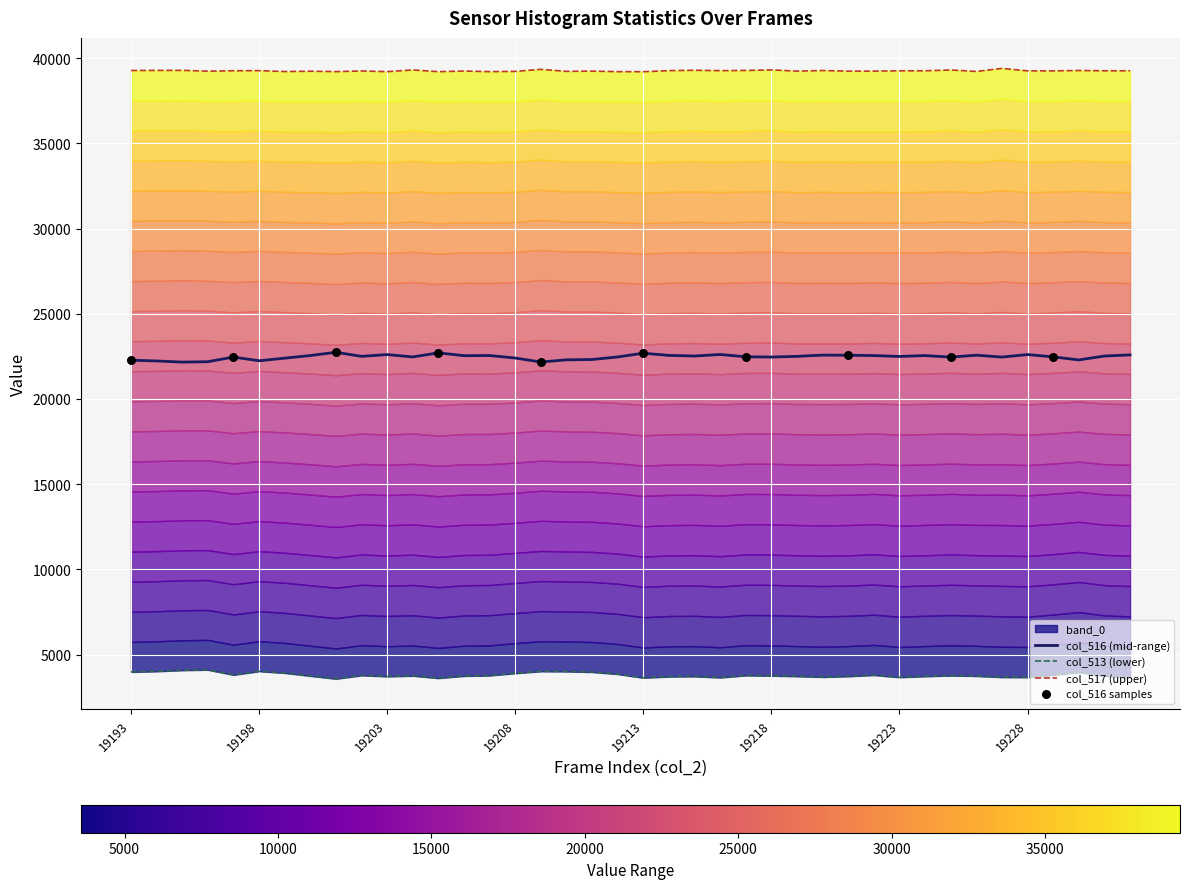

At which category is the sum across all series the highest?

19222